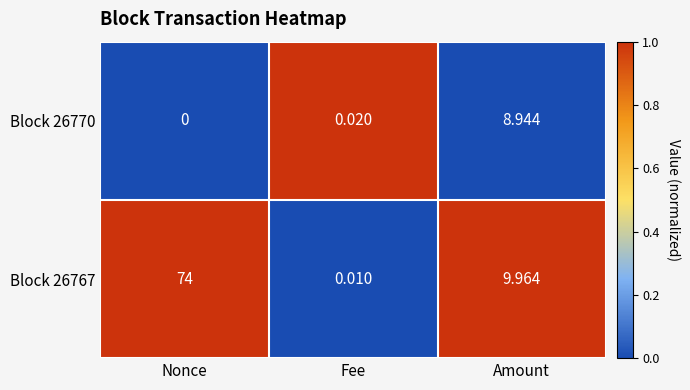

At which label is Block 26770 closest to 4?

Fee